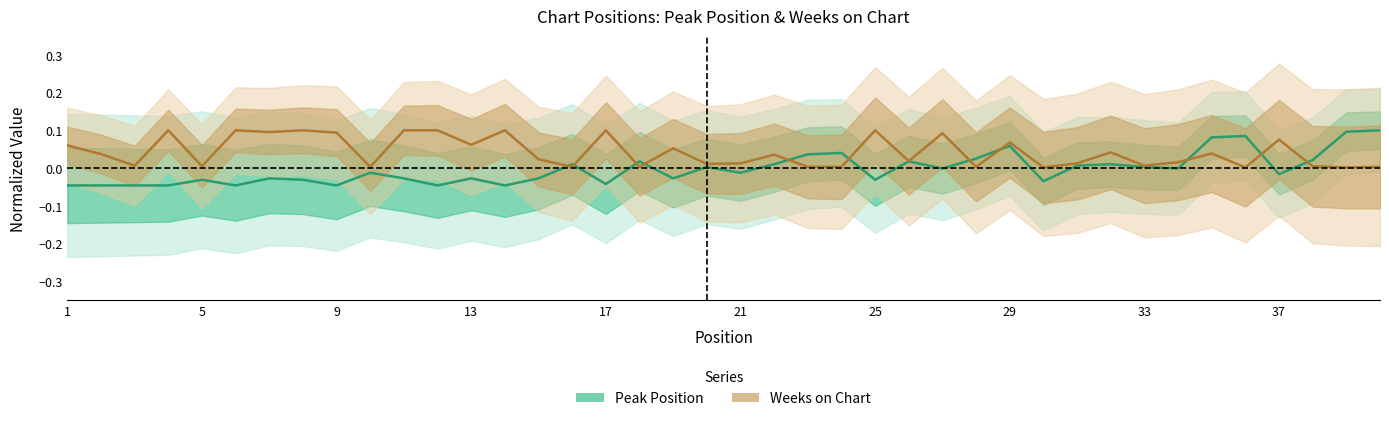

What is the sum of all Peak Position values?

-0.1